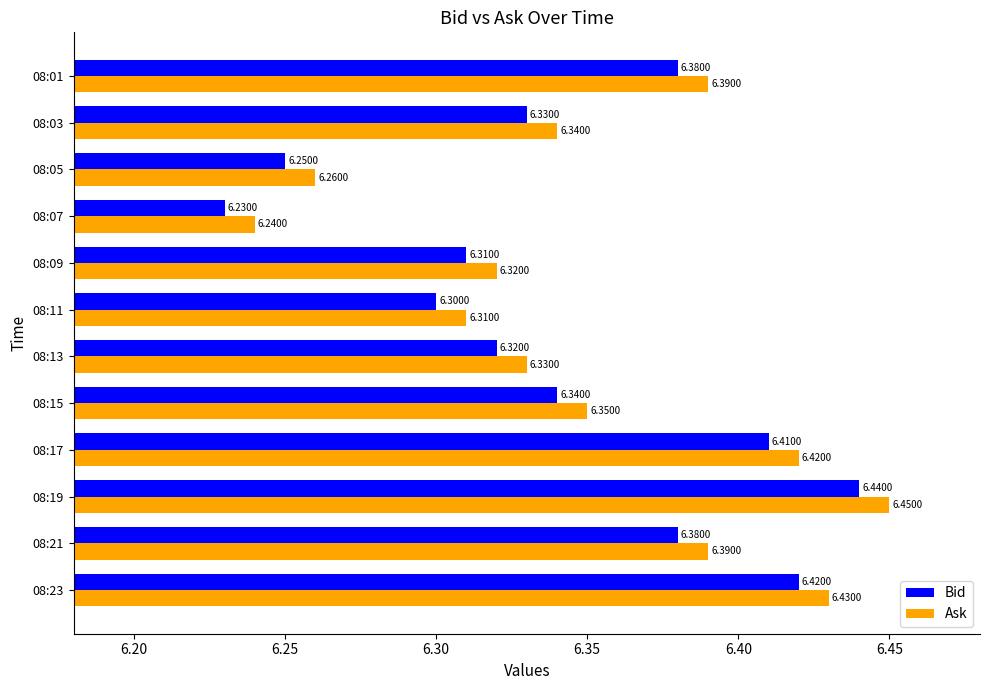

At how many categories does at least one series exceed 6?

12